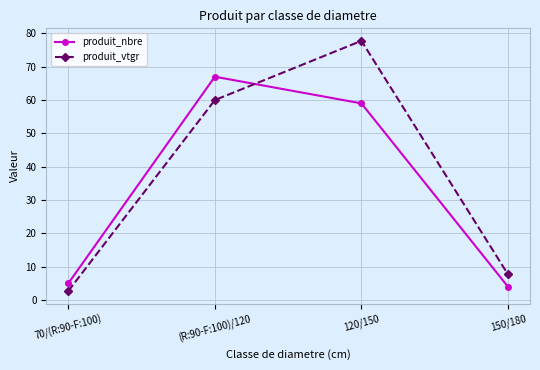

At which category does produit_vtgr reach its first local peak?

120/150